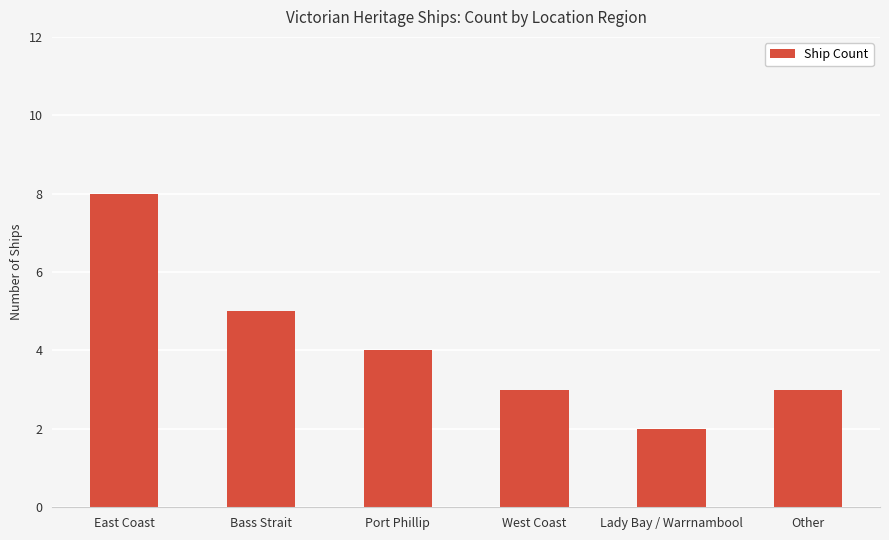

The value at Bass Strait is 5. True or false?

True